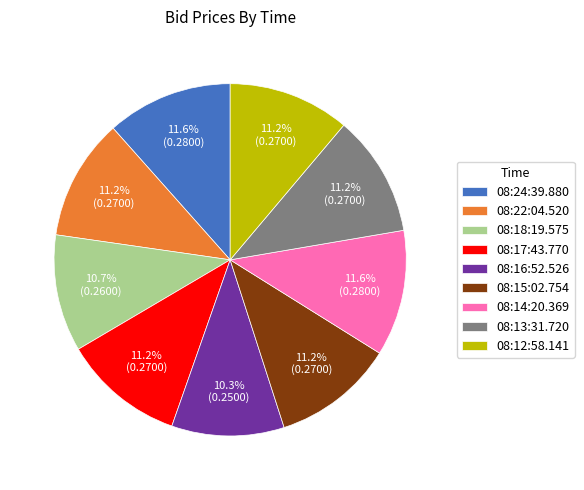

True or false: 08:18:19.575 accounts for 24% of the total.

False